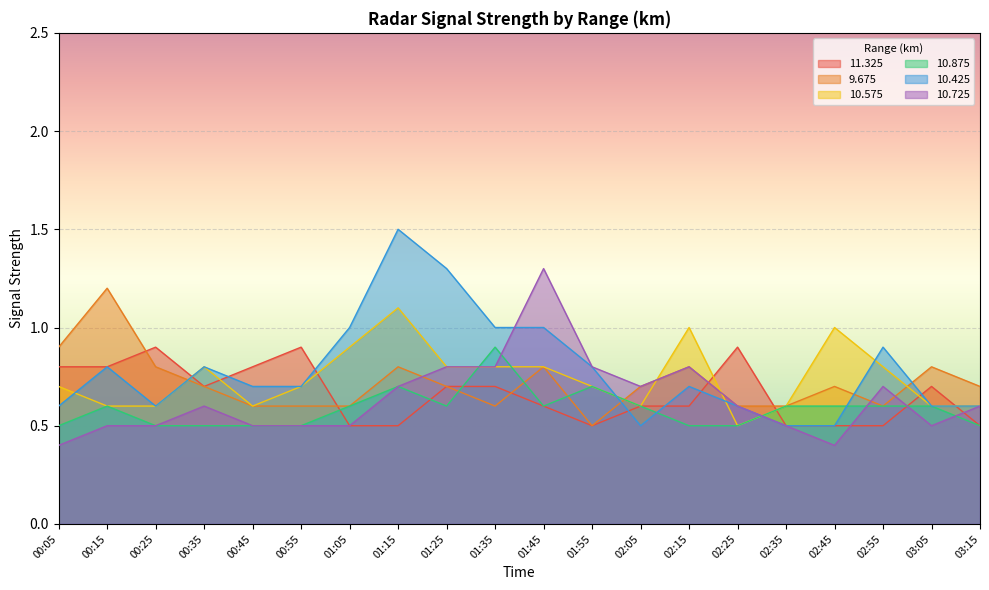

Reading left to right, what are all the values shown in this chart?

11.325: 0.8	0.8	0.9	0.7	0.8	0.9	0.5	0.5	0.7	0.7	0.6	0.5	0.6	0.6	0.9	0.5	0.5	0.5	0.7	0.5
9.675: 0.9	1.2	0.8	0.7	0.6	0.6	0.6	0.8	0.7	0.6	0.8	0.5	0.7	0.8	0.6	0.6	0.7	0.6	0.8	0.7
10.575: 0.7	0.6	0.6	0.8	0.6	0.7	0.9	1.1	0.8	0.8	0.8	0.7	0.6	1.0	0.5	0.6	1.0	0.8	0.6	0.6
10.875: 0.5	0.6	0.5	0.5	0.5	0.5	0.6	0.7	0.6	0.9	0.6	0.7	0.6	0.5	0.5	0.6	0.6	0.6	0.6	0.5
10.425: 0.6	0.8	0.6	0.8	0.7	0.7	1.0	1.5	1.3	1.0	1.0	0.8	0.5	0.7	0.6	0.5	0.5	0.9	0.6	0.6
10.725: 0.4	0.5	0.5	0.6	0.5	0.5	0.5	0.7	0.8	0.8	1.3	0.8	0.7	0.8	0.6	0.5	0.4	0.7	0.5	0.6